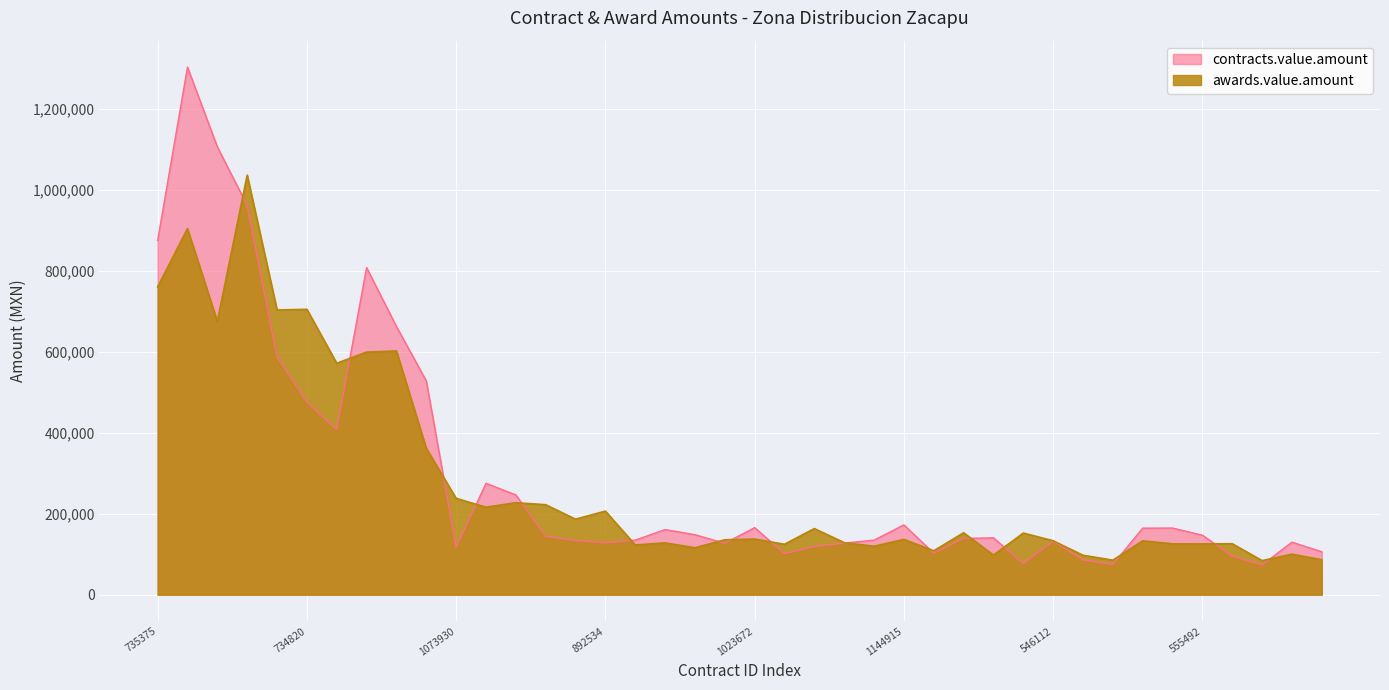

The contracts.value.amount series shows 116831.3 at 1073930. True or false?

True